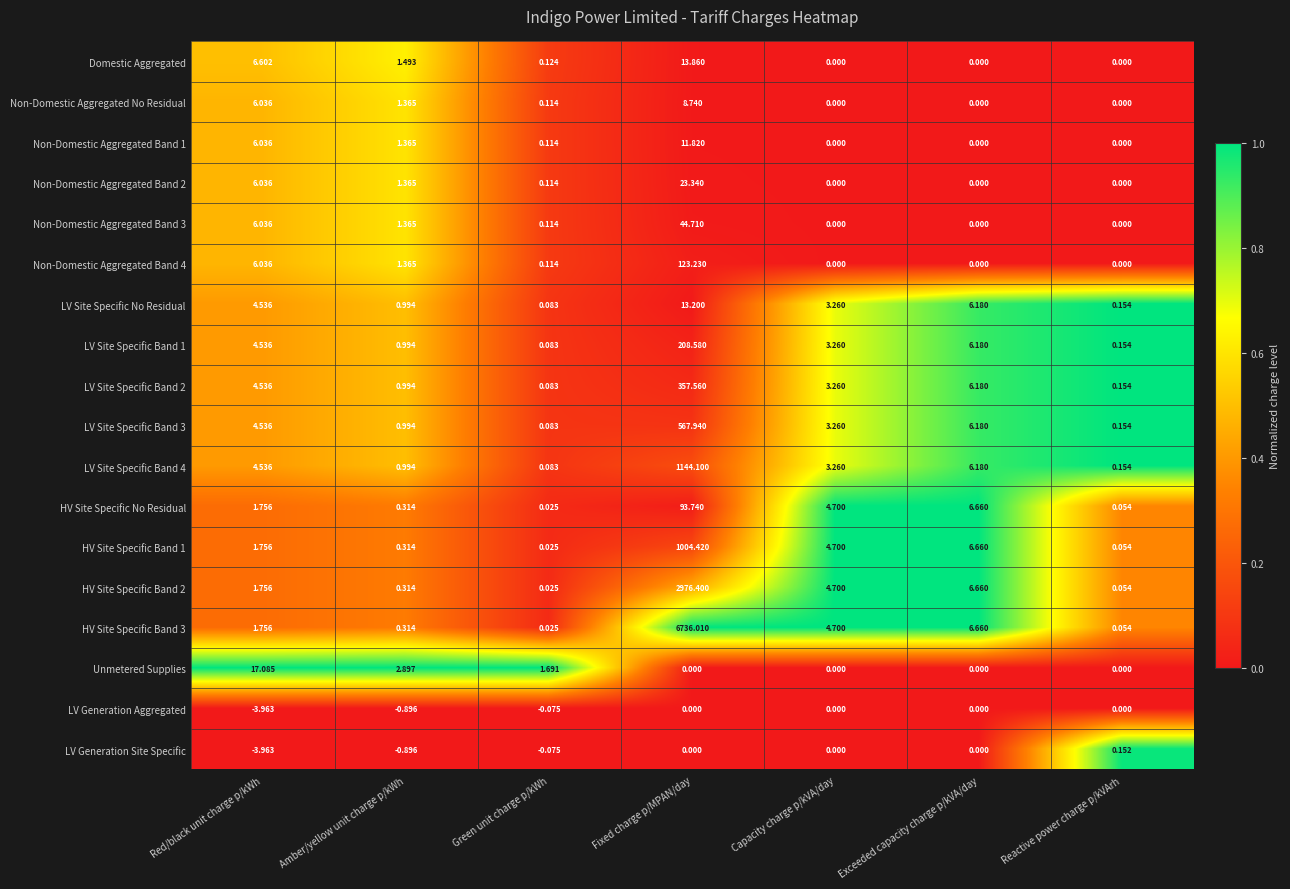

What is the difference between the highest and lowest values at Fixed charge p/MPAN/day?

6736.0